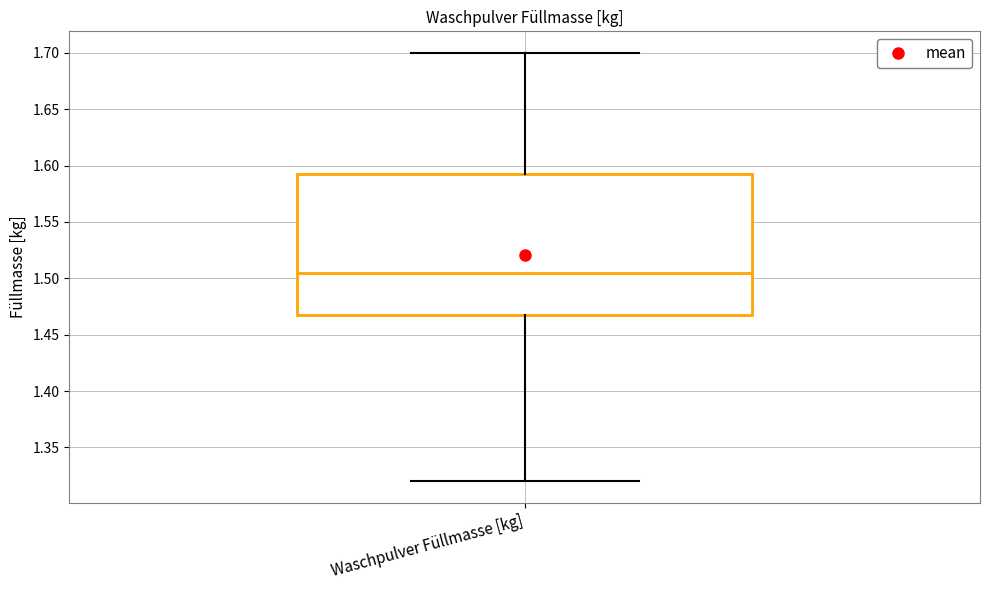

Read this box plot against the y-axis: the position of the median line, the range covered by the box, and the ends of both whiskers. The values are not printed on the chart, so give them approximately, as read against the axis.

median 1.505, box 1.470 to 1.595, whiskers 1.320 to 1.700